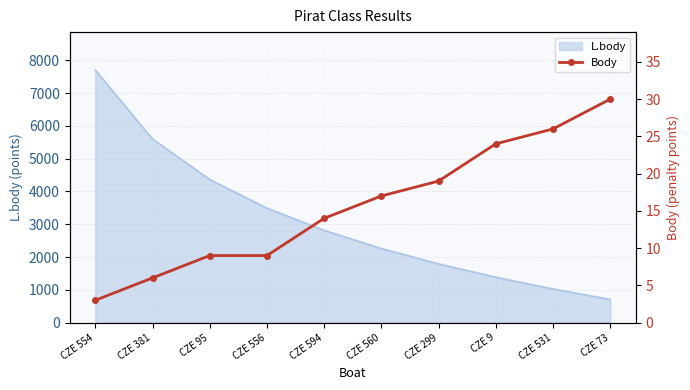

List the labels in order of L.body value, smallest first.

CZE 73, CZE 531, CZE 9, CZE 299, CZE 560, CZE 594, CZE 556, CZE 95, CZE 381, CZE 554